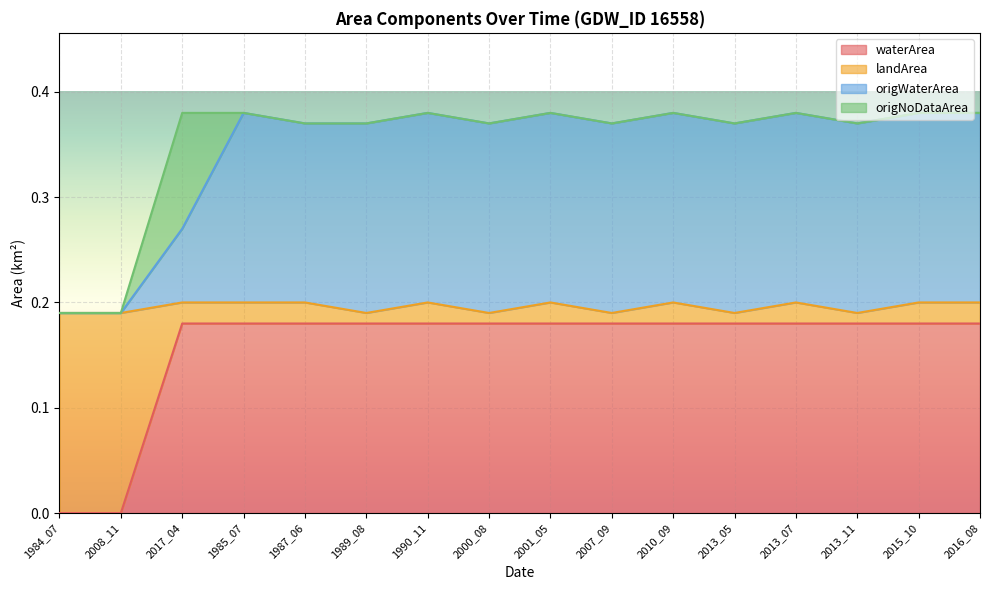

True or false: waterArea has a value of 0.3 at 2013_07.

False